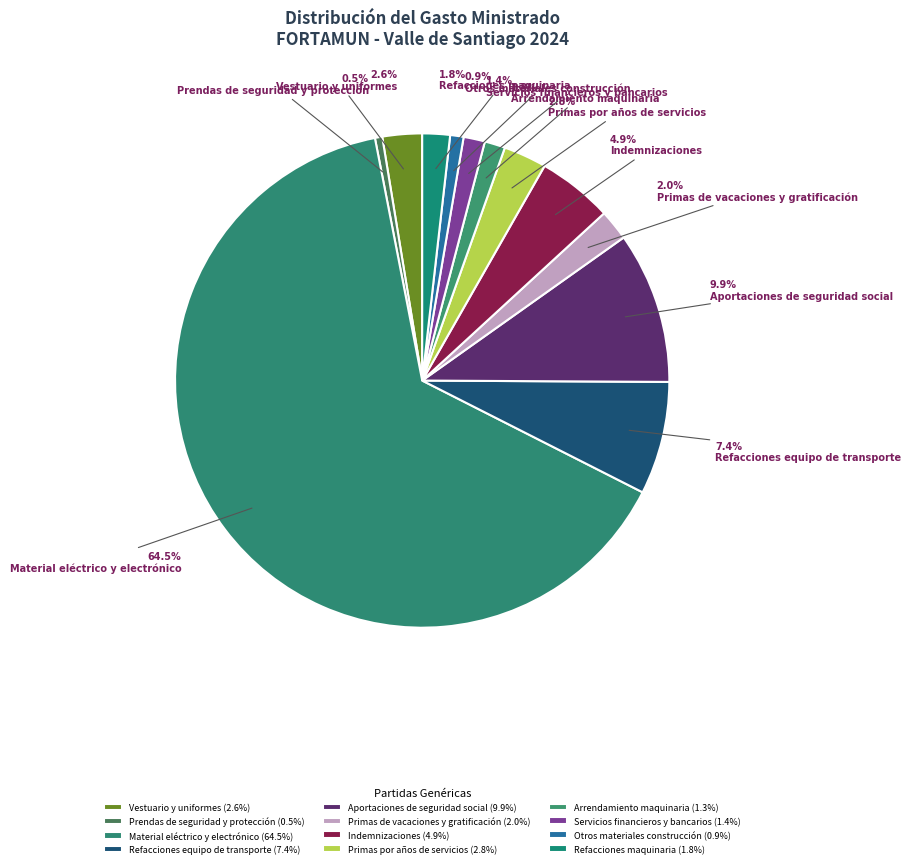

The Aportaciones de seguridad social slice represents 17% of the pie. True or false?

False